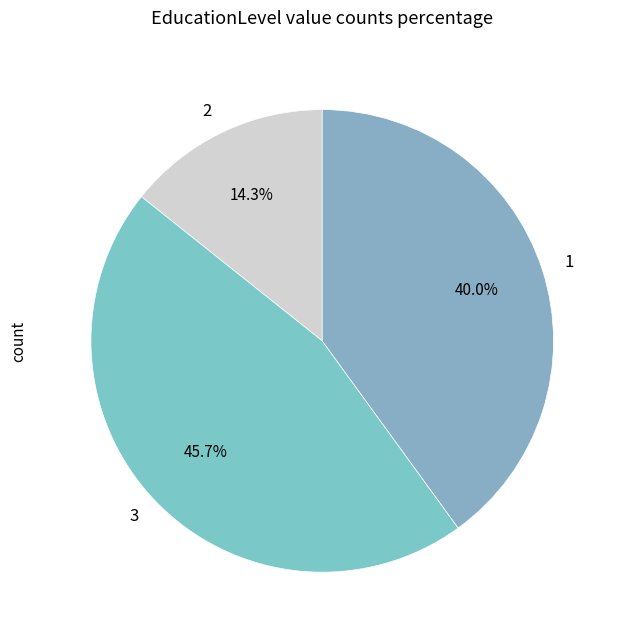

Approximately how many times larger is the value at 1 compared to 3?

0.9